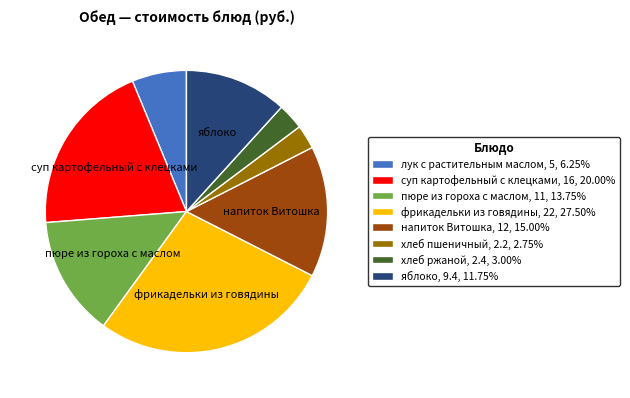

Is it true that напиток Витошка is 15% of the pie?

True